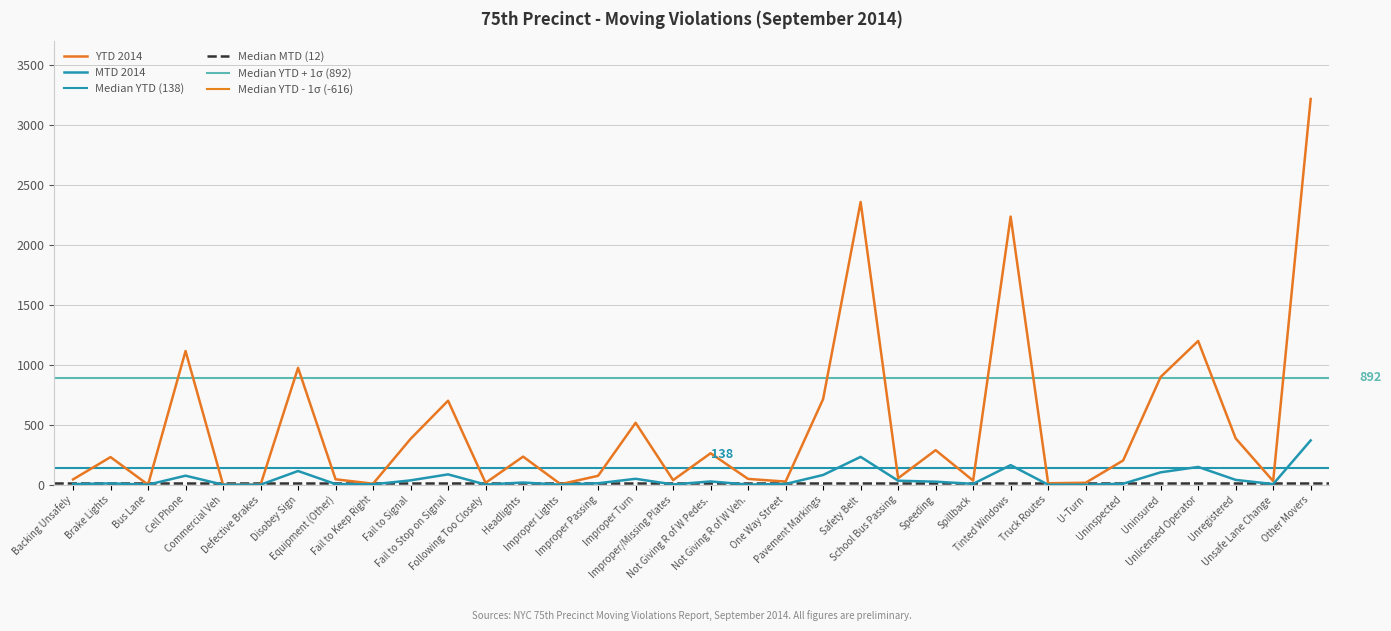

At which category is the sum across all series the highest?

Other Movers